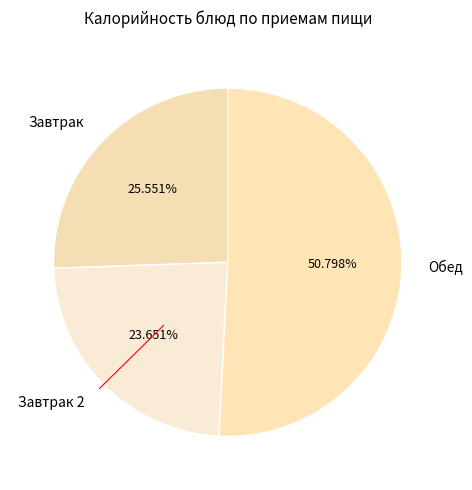

Does any single category account for the majority?

Yes